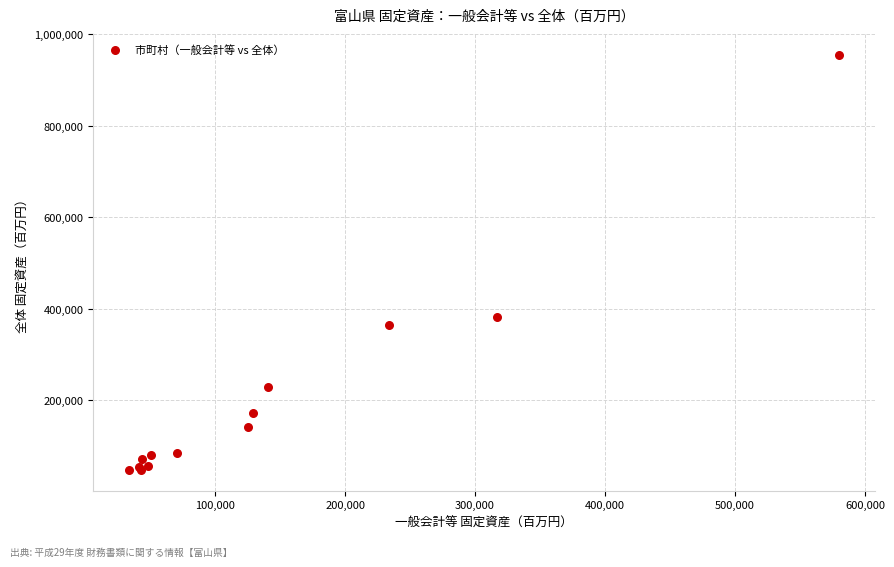

What Y value in the scatter plot is closest to 501752?

382985